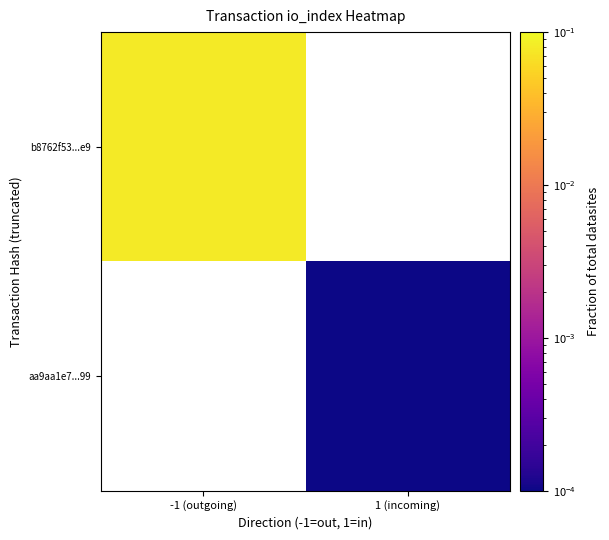

How many categories are shown in the chart?

2